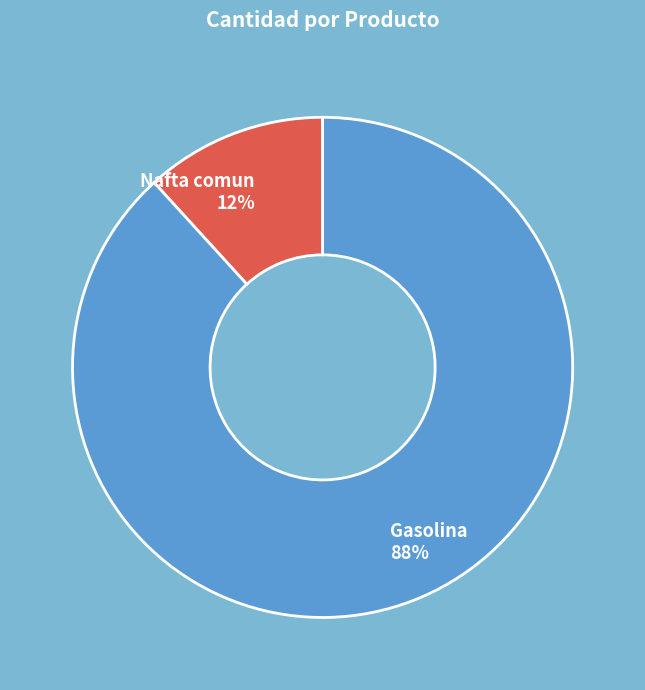

Combined, do Gasolina and Nafta comun account for over 50%?

Yes